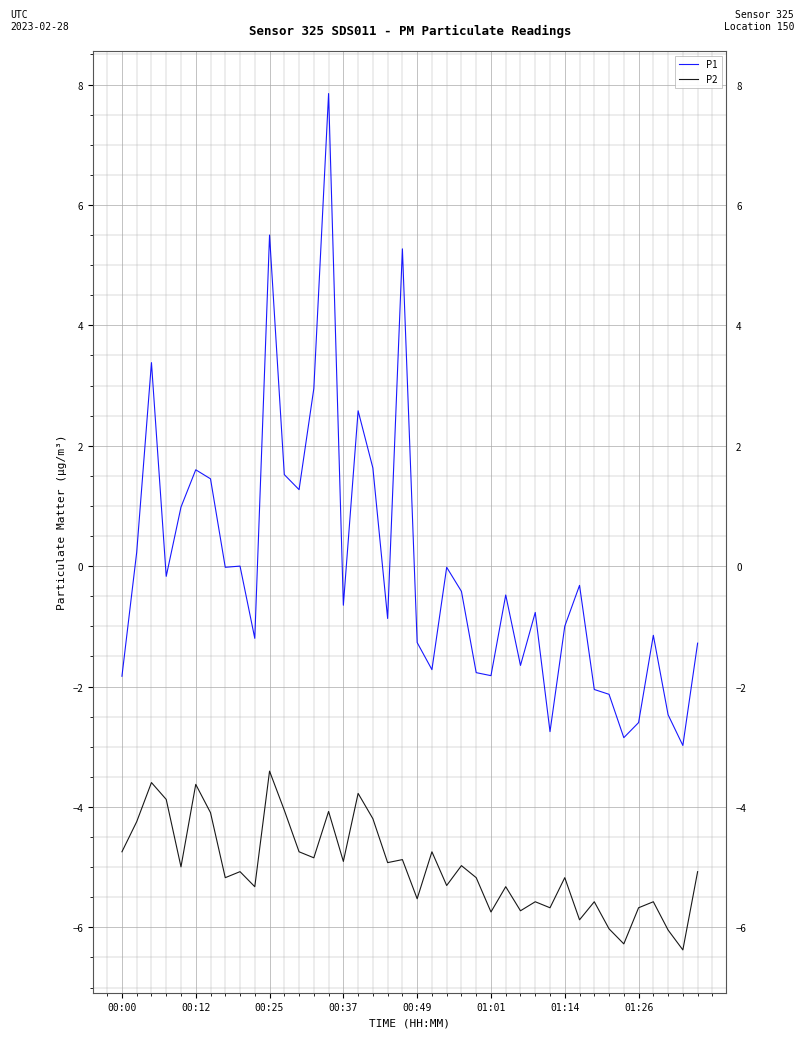

Which series has the largest range (max minus min)?

P1